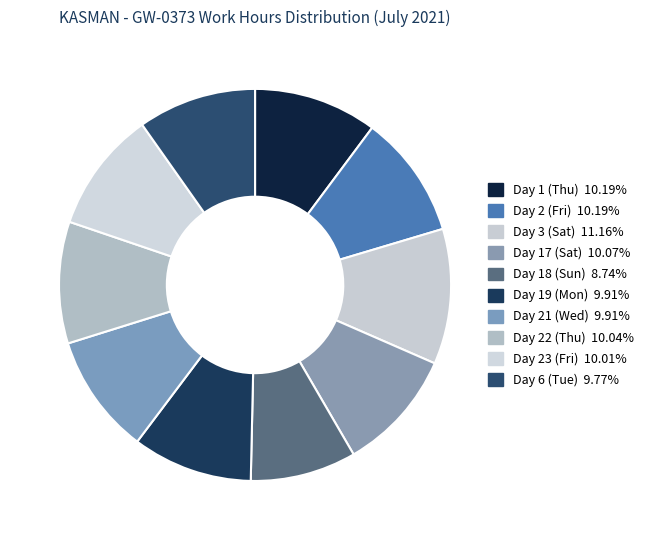

How many segments does this pie chart have?

10